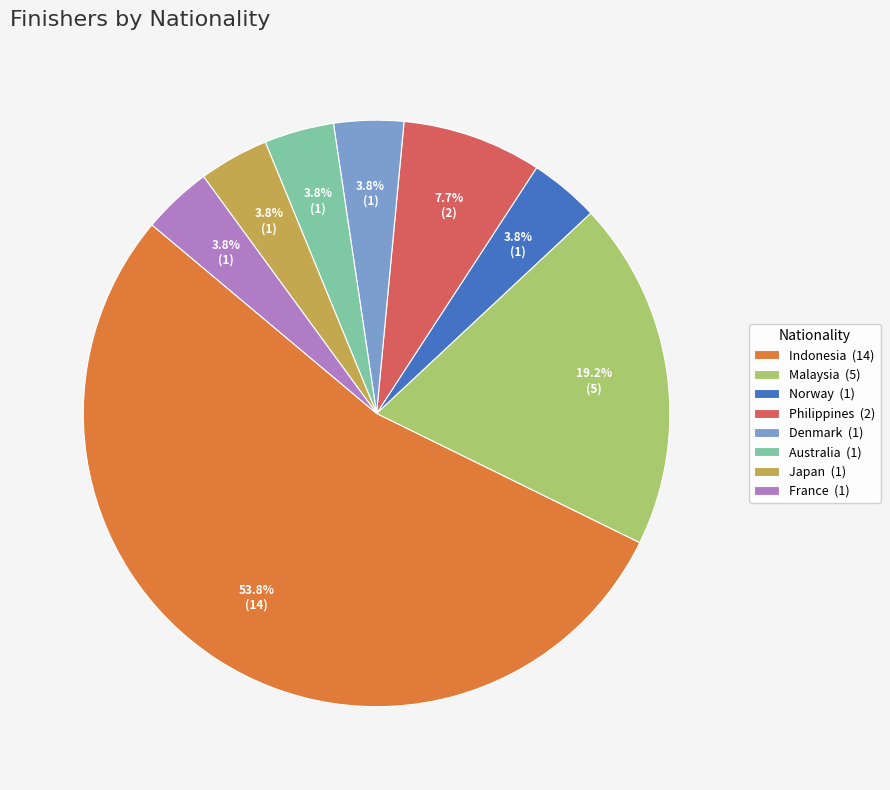

Does Australia account for over 50% of the chart?

No